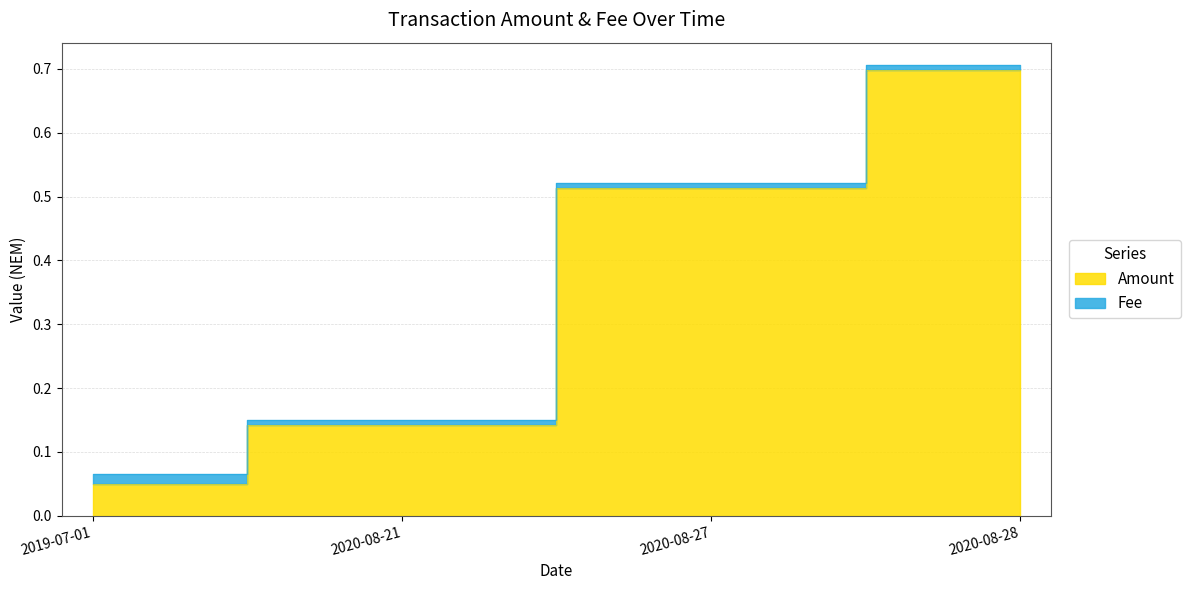

What is the change in value from 2020-08-21 to 2020-08-28?

+0.6